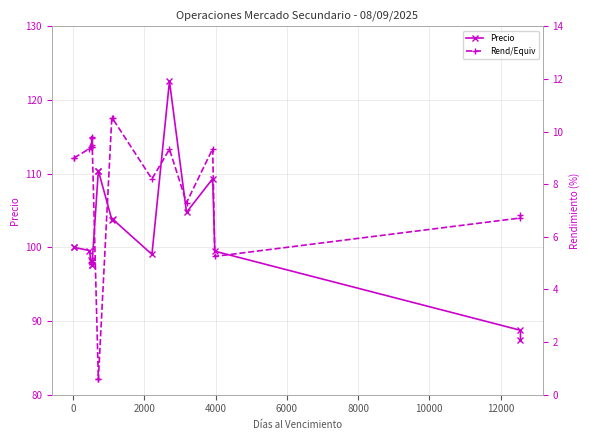

What are all the series names shown in the legend?

Precio, Rend/Equiv